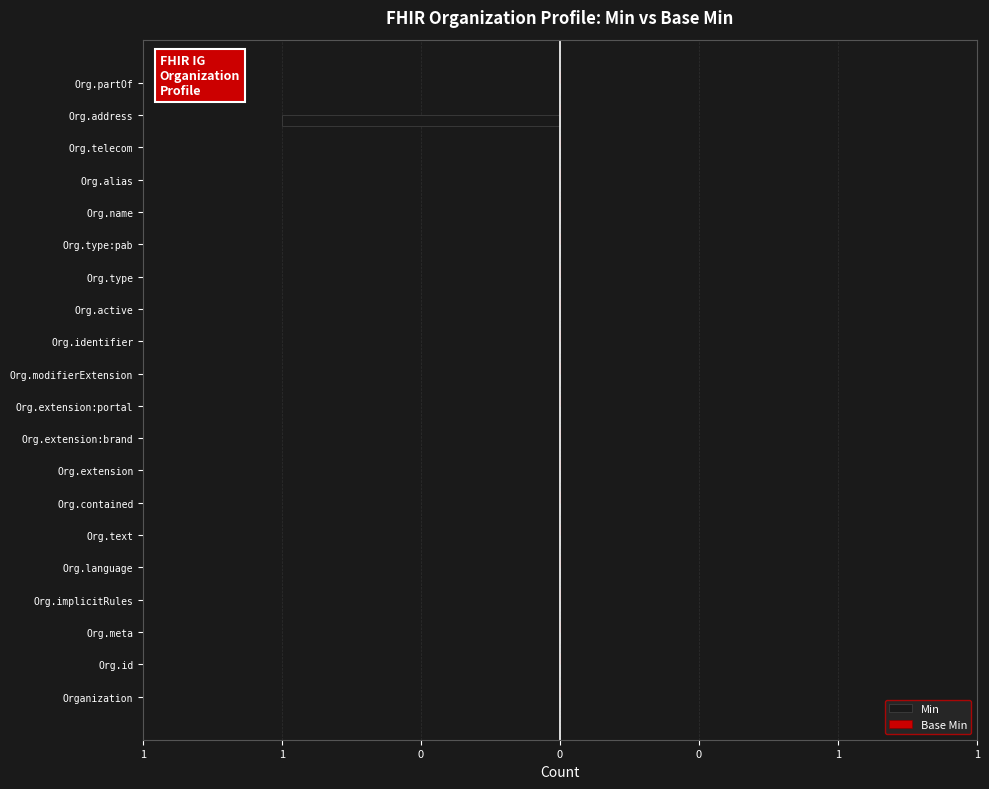

Are the bars horizontal?

Yes